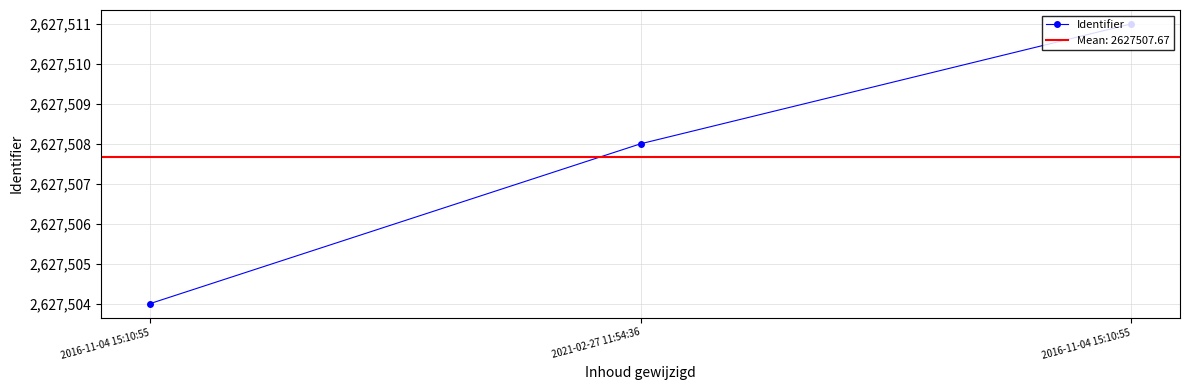

Reading left to right, transcribe all the data shown in this chart.

2016-11-04 15:10:55=2627504	2021-02-27 11:54:36=2627508	2016-11-04 15:10:55=2627511